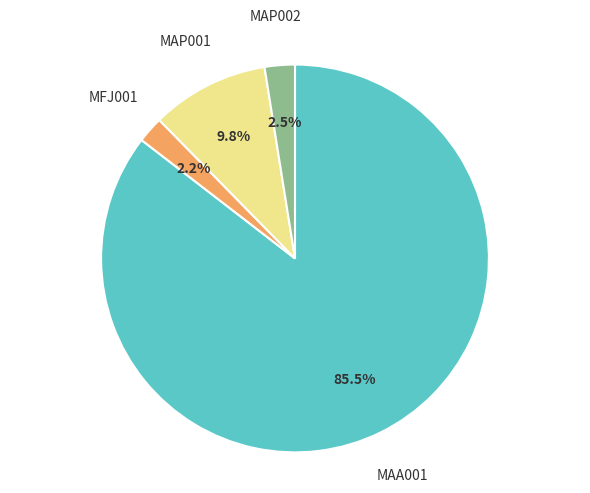

Which slice is the largest?

MAA001